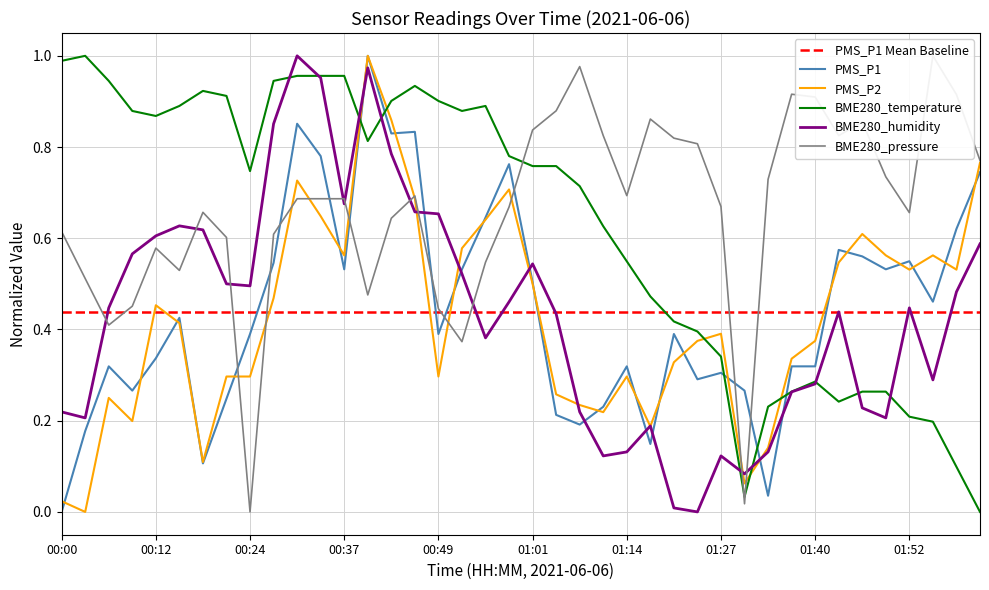

At which label does PMS_P1 reach its minimum?

00:00